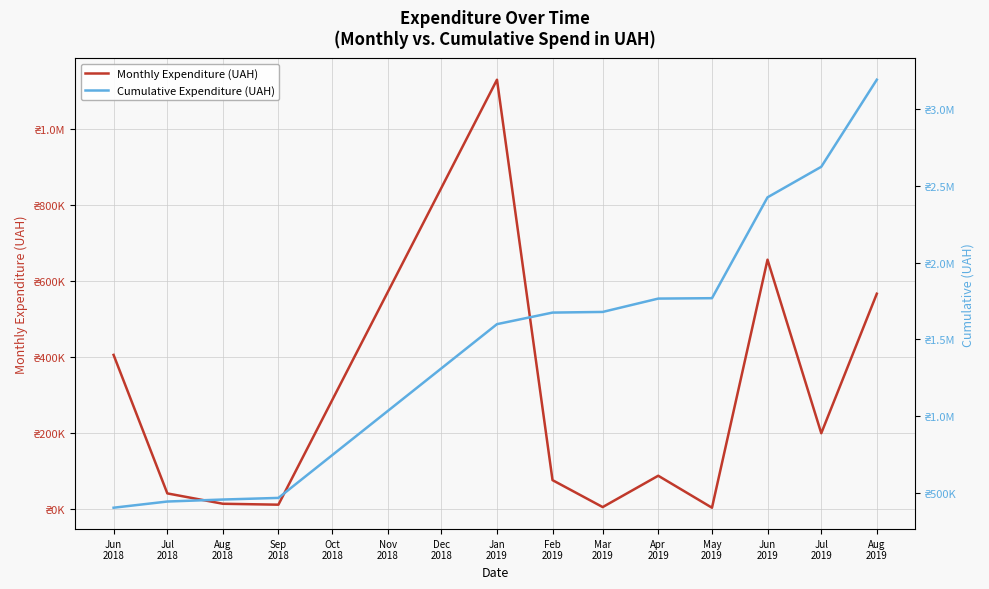

Which series has the largest total across all categories?

Cumulative Expenditure (UAH)